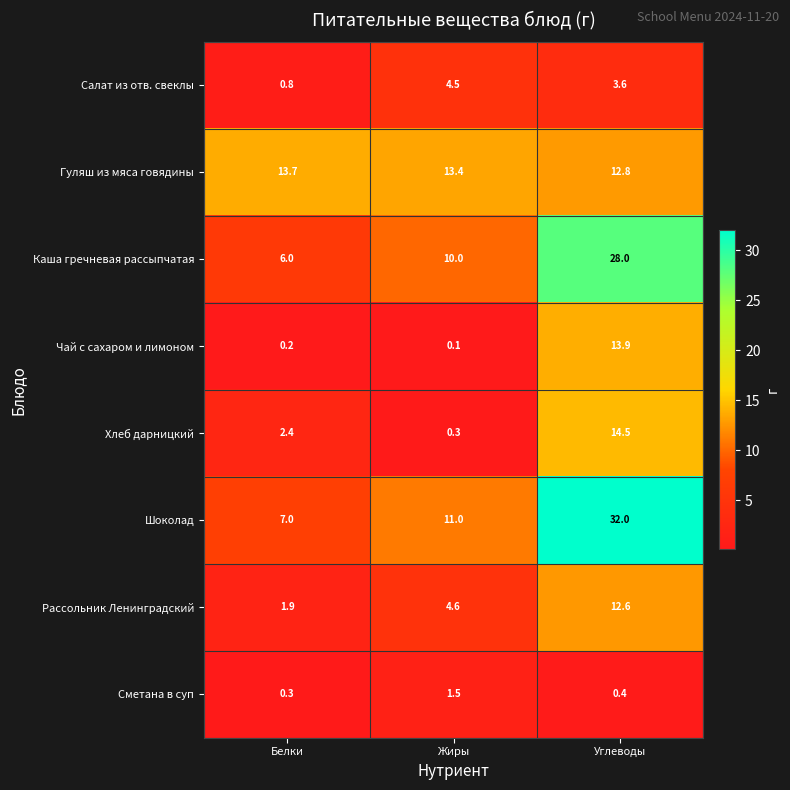

What is the difference between the maximum and minimum values in the Сметана в суп series?

1.2